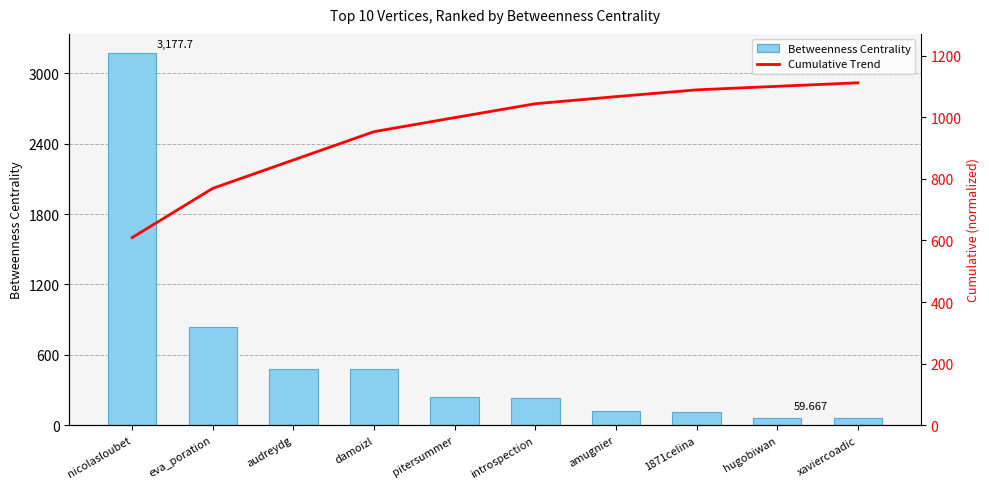

Is it true that Cumulative Trend equals 953.5 at damoizl?

True